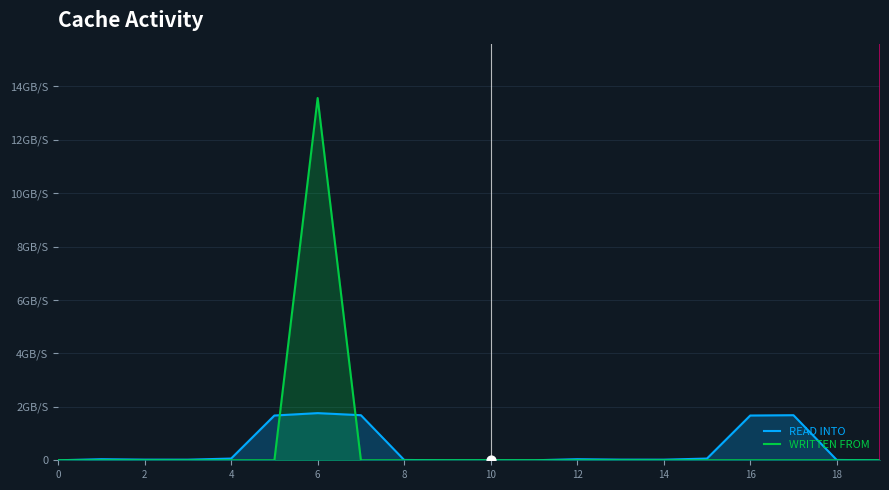

Which series has the largest total across all categories?

WRITTEN FROM